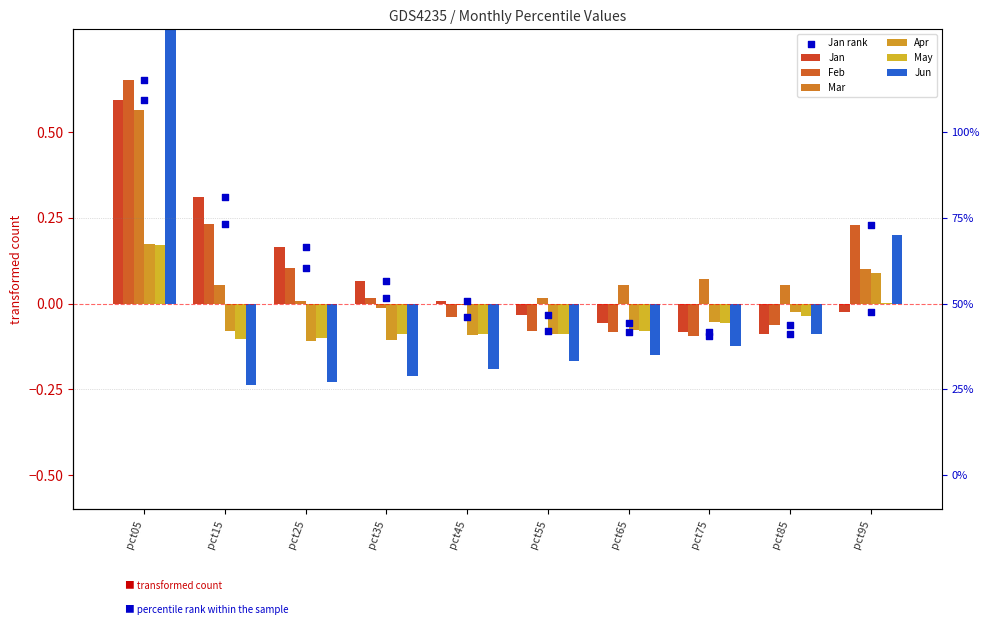

What are all the series names shown in the legend?

Jan, Feb, Mar, Apr, May, Jun